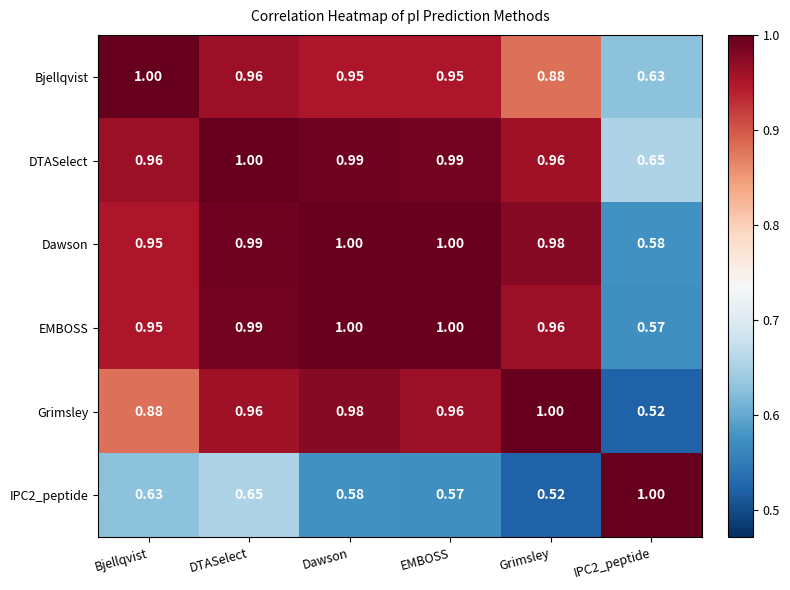

Between EMBOSS and Grimsley, which series saw the biggest shift?

Bjellqvist